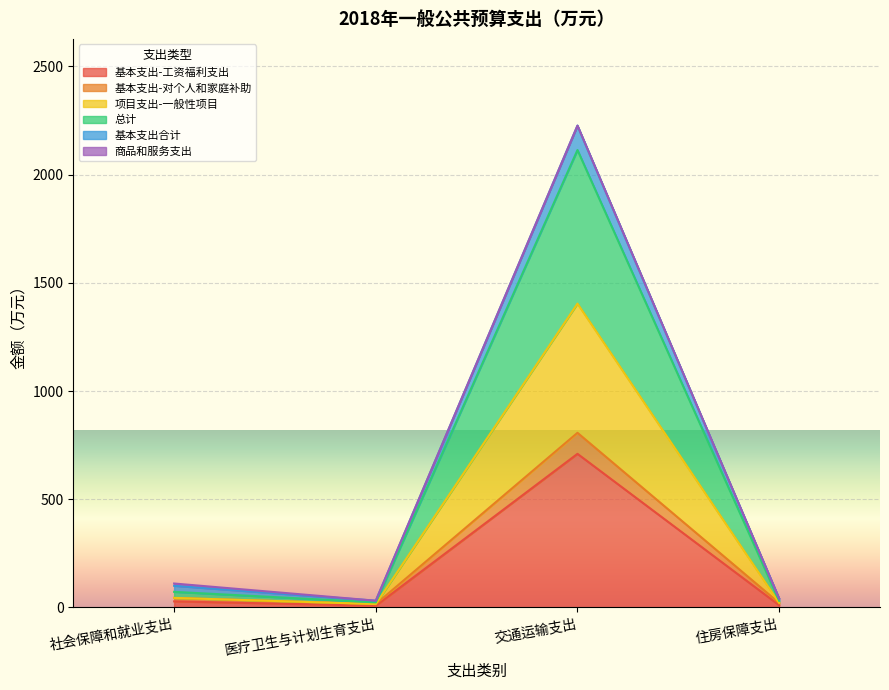

True or false: 基本支出-对个人和家庭补助 has more than 2 points higher than both neighbors.

False